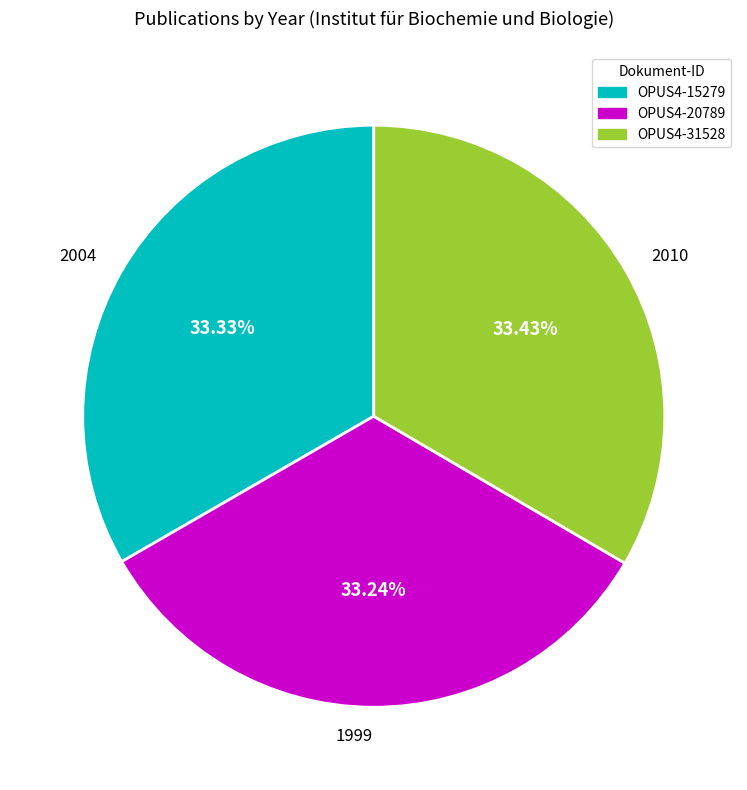

Does 2004 represent more than half of the total?

No